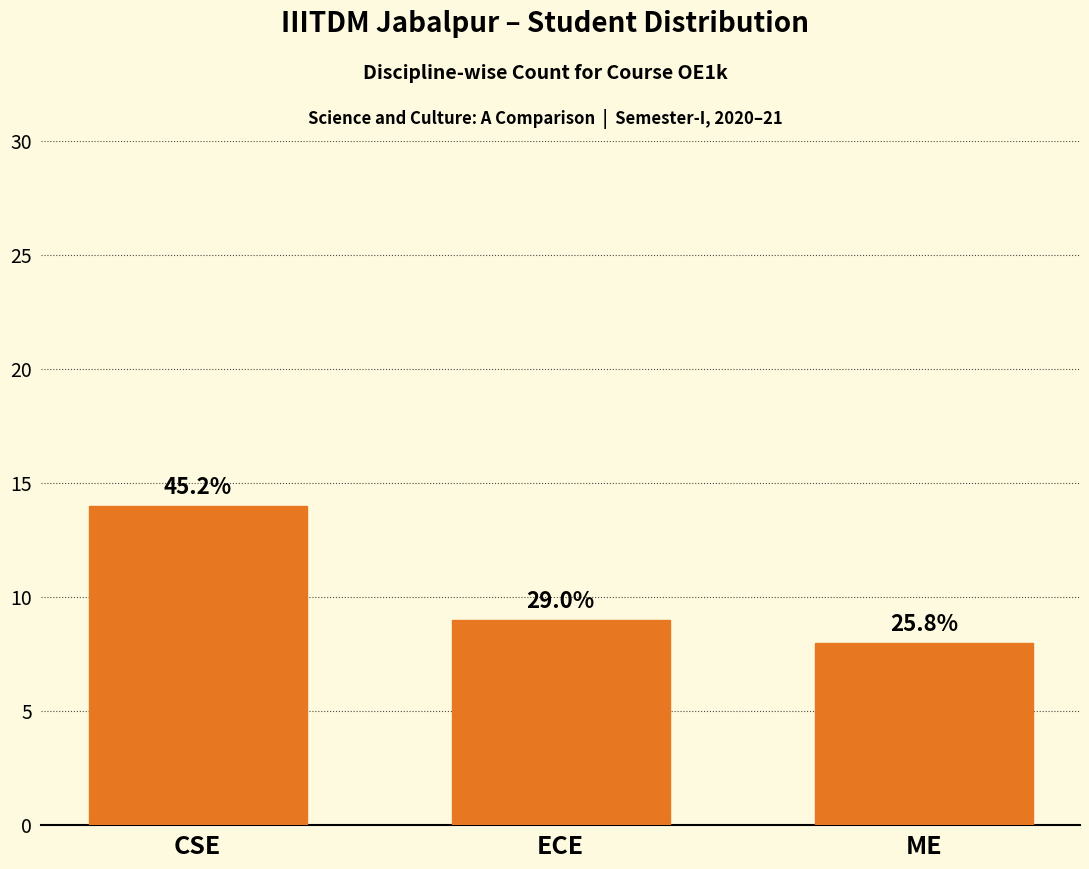

What is the maximum value shown in the chart?

14